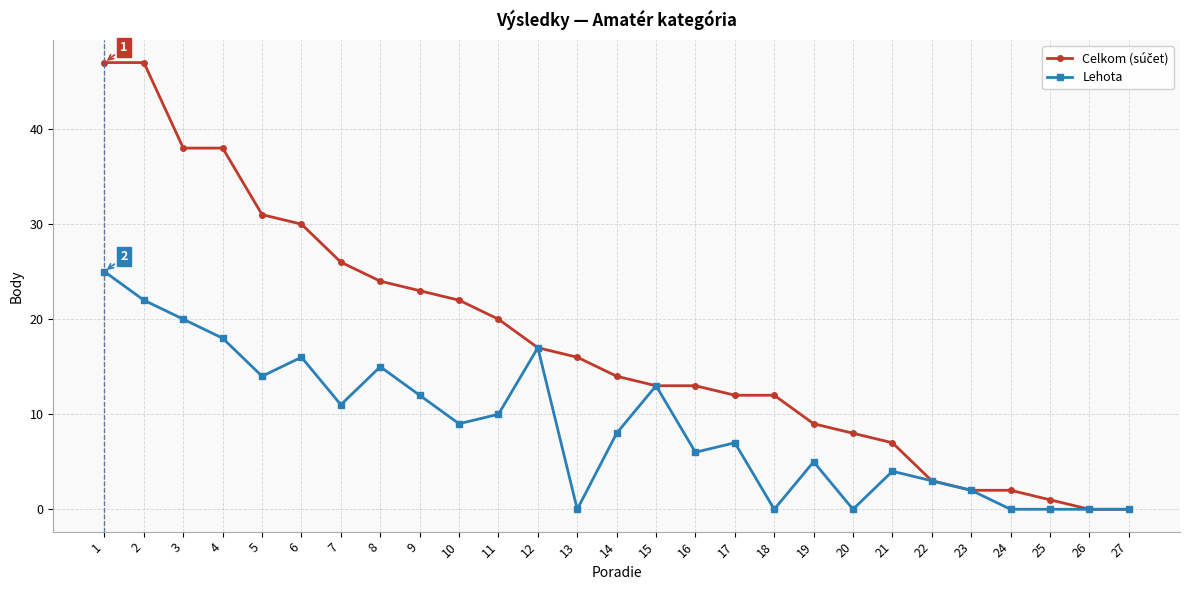

Count the number of categories in the chart.

27